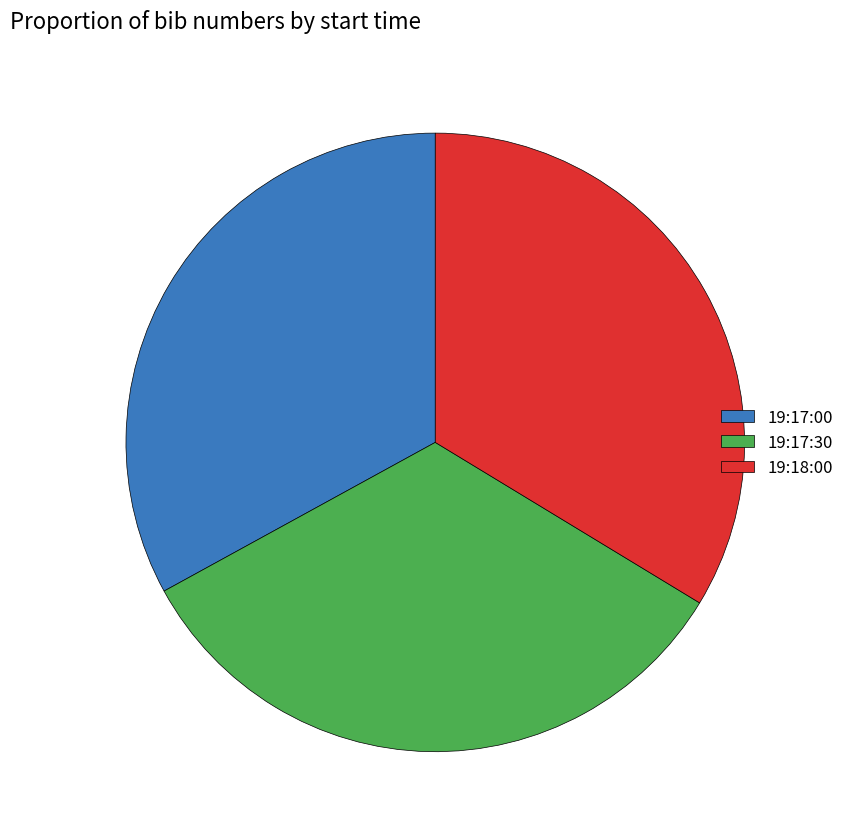

How many slices are in this pie chart?

3